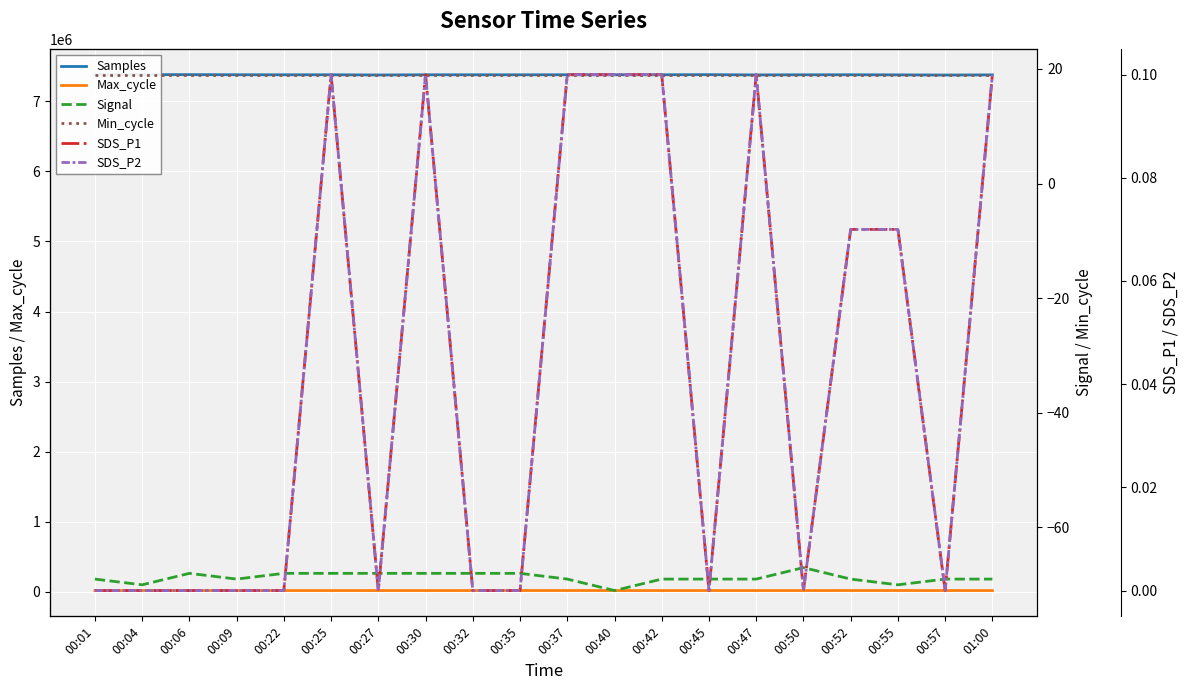

Which has a higher value, 00:22 or 00:42?

00:42